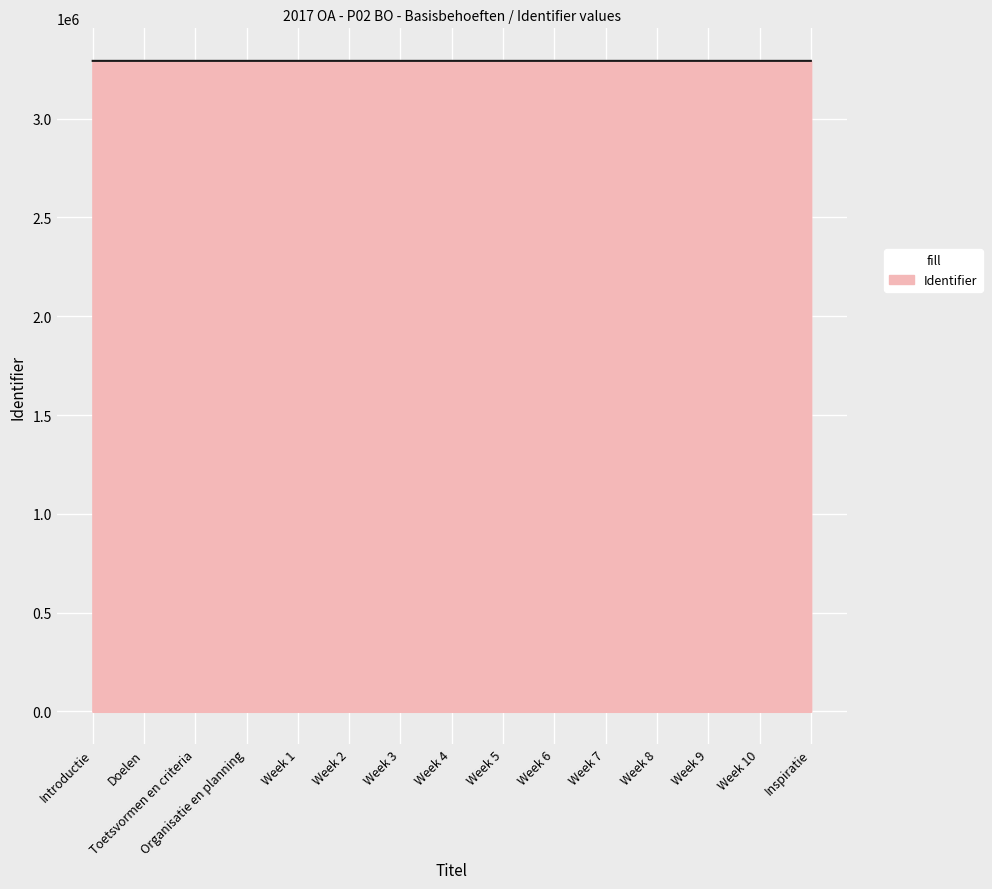

True or false: the data shows 5427845 at Organisatie en planning.

False